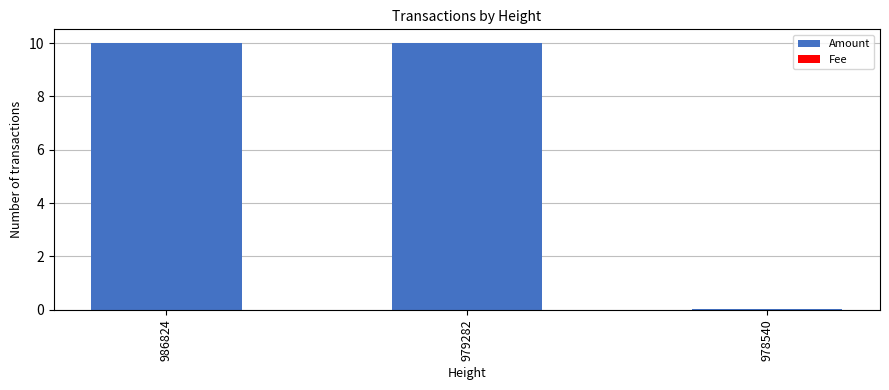

Is it true that Amount equals 16.6 at 986824?

False